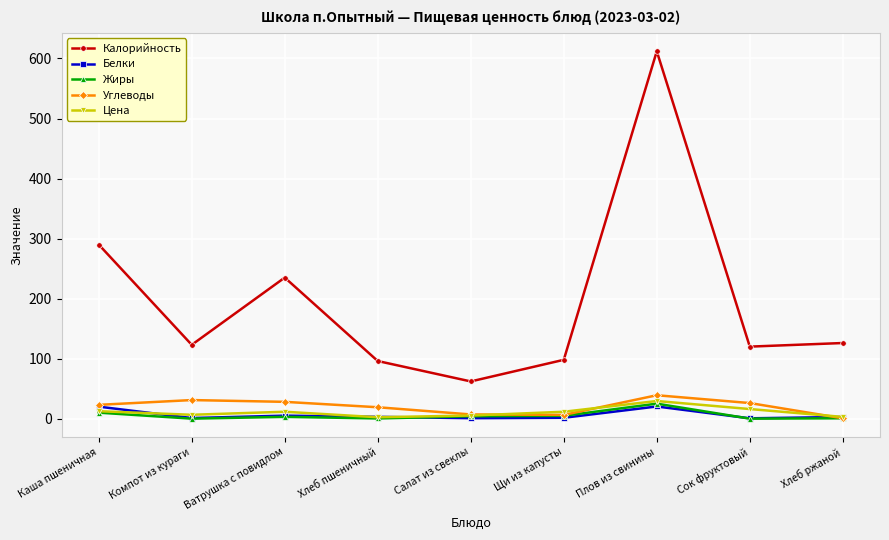

True or false: Жиры has more than 0 interior local peaks.

True